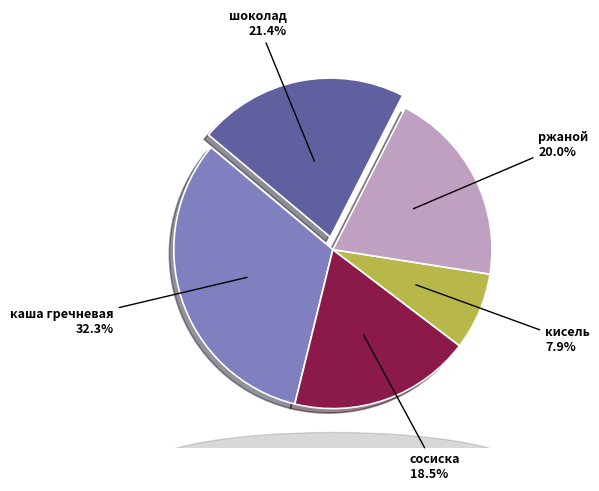

Count the number of slices in the pie.

5